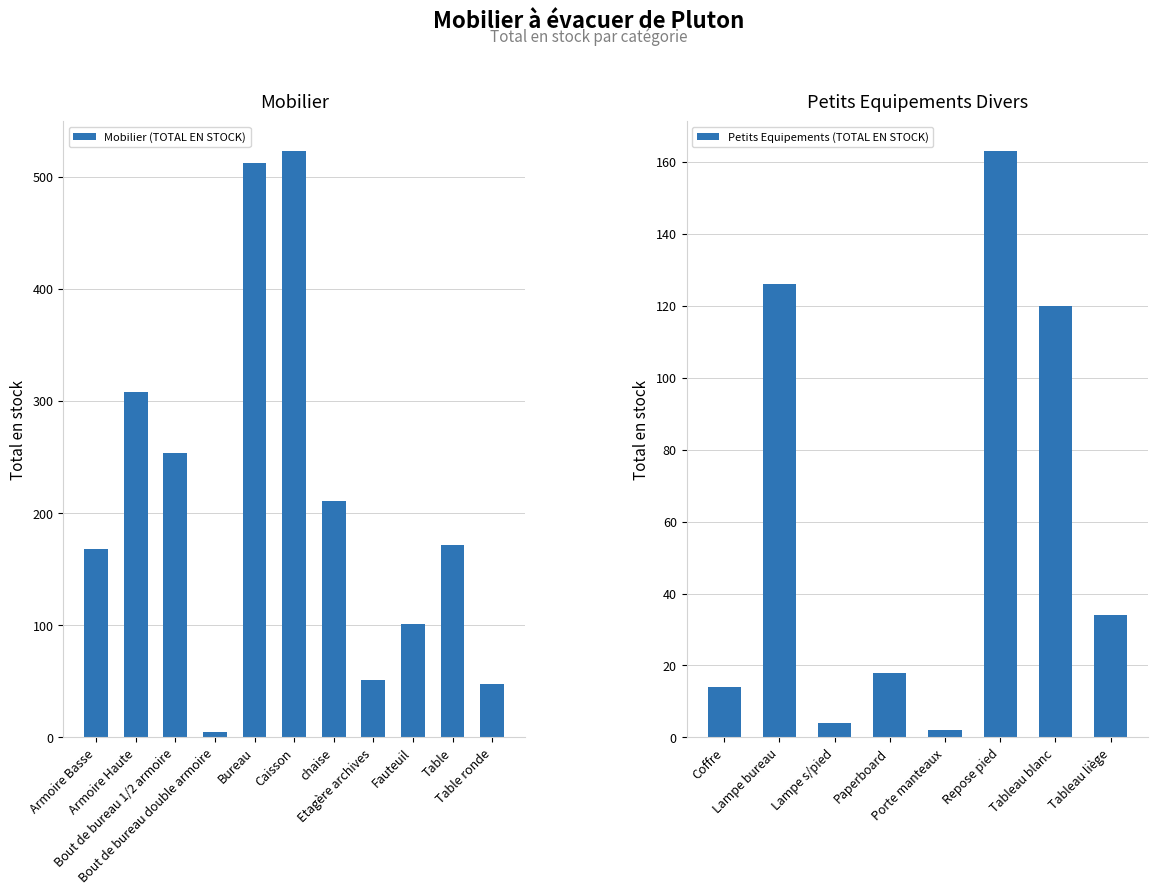

List the labels in order of value, smallest first.

Bout de bureau double armoire, Table ronde, Etagère archives, Fauteuil, Armoire Basse, Table, chaise, Bout de bureau 1/2 armoire, Armoire Haute, Bureau, Caisson